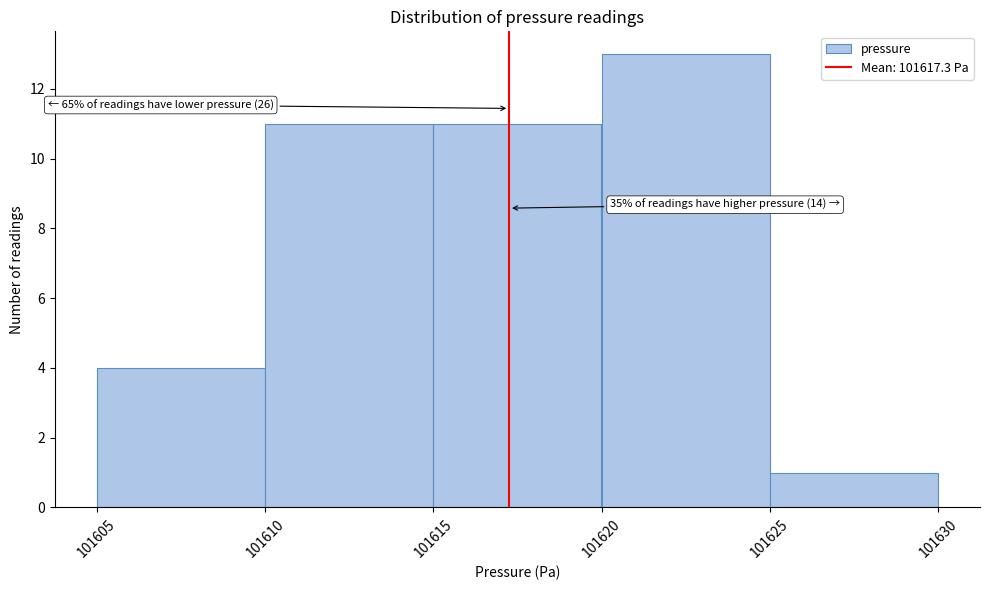

Which range on the x-axis has the tallest bar?

101620 to 101625